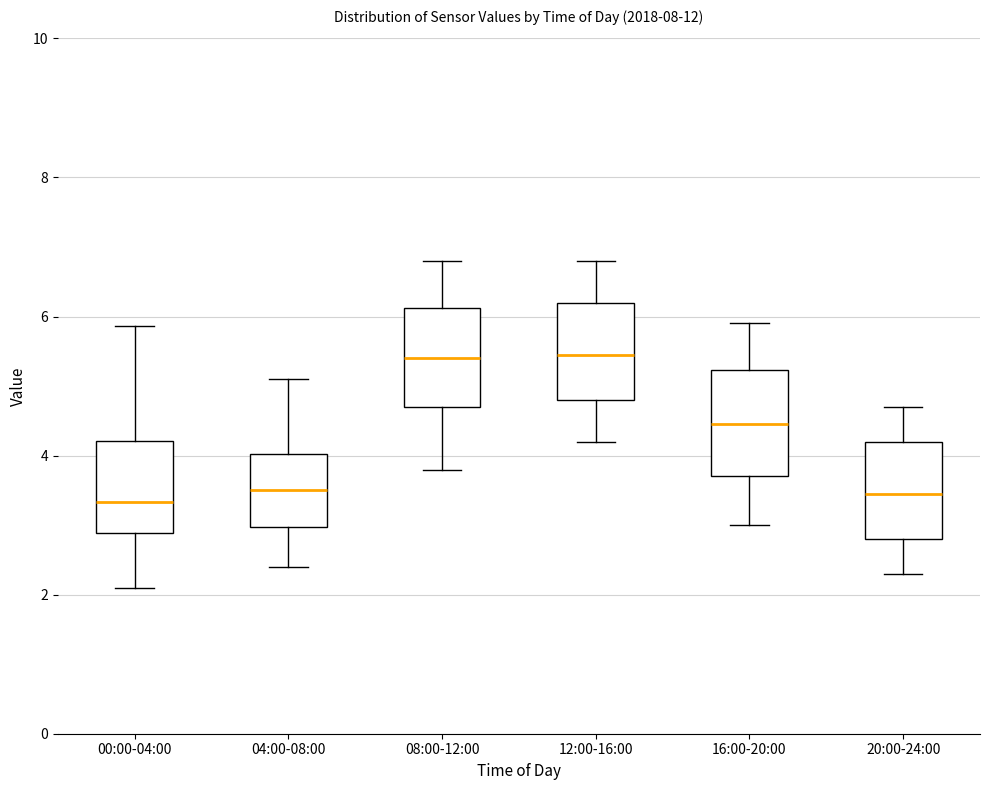

Reading left to right, read every box against the y-axis: the position of its median line, the range the box covers, and the ends of its whiskers. The values are not printed on the chart, so give them approximately, as read against the axis.

00:00-04:00: median 3.4, box 2.8 to 4.2, whiskers 2.2 to 5.8
04:00-08:00: median 3.6, box 3.0 to 4.0, whiskers 2.4 to 5.2
08:00-12:00: median 5.4, box 4.8 to 6.2, whiskers 3.8 to 6.8
12:00-16:00: median 5.4, box 4.8 to 6.2, whiskers 4.2 to 6.8
16:00-20:00: median 4.4, box 3.8 to 5.2, whiskers 3.0 to 6.0
20:00-24:00: median 3.4, box 2.8 to 4.2, whiskers 2.4 to 4.8